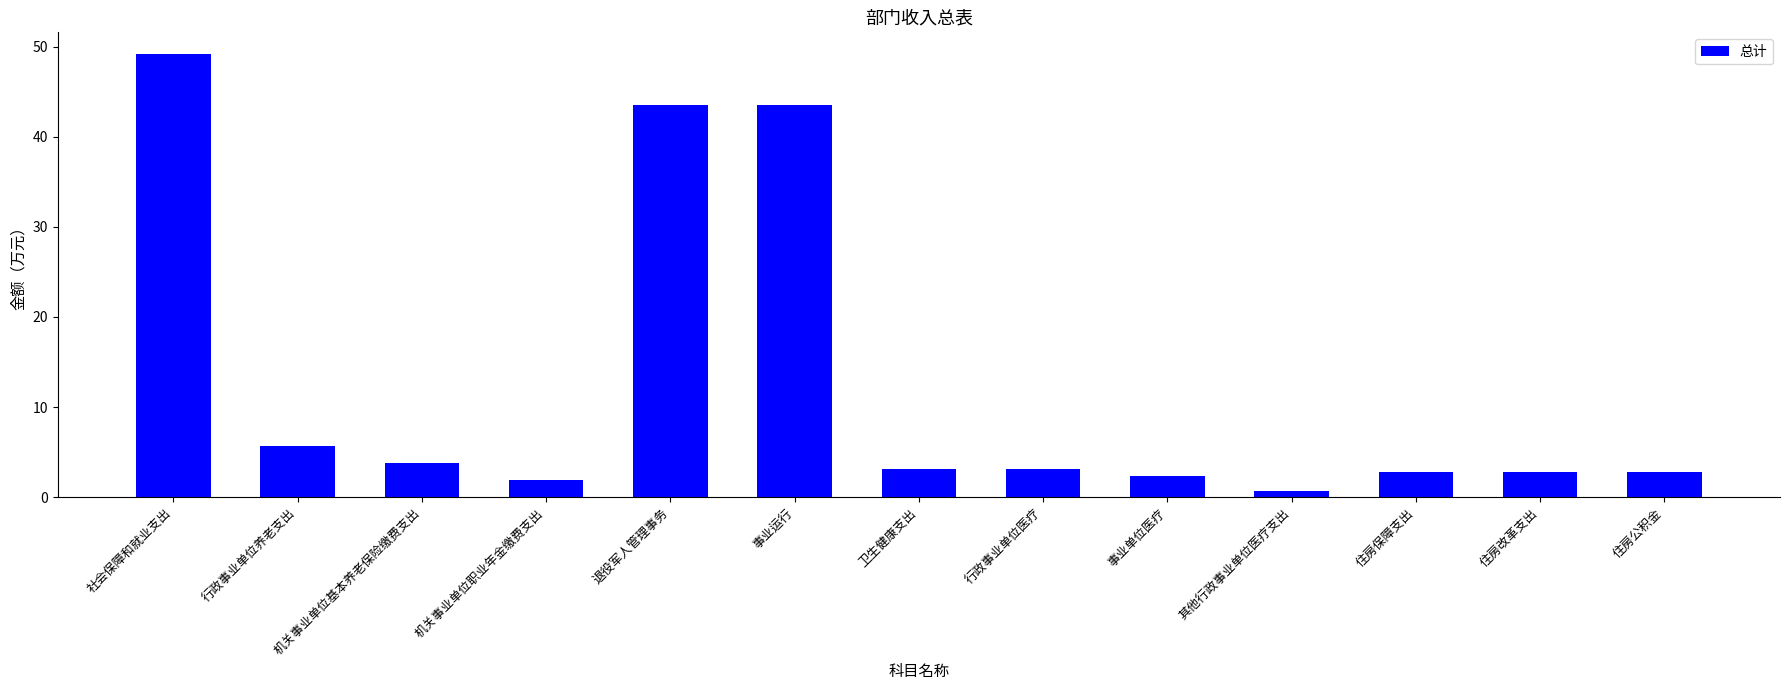

What is the greatest value displayed?

49.1